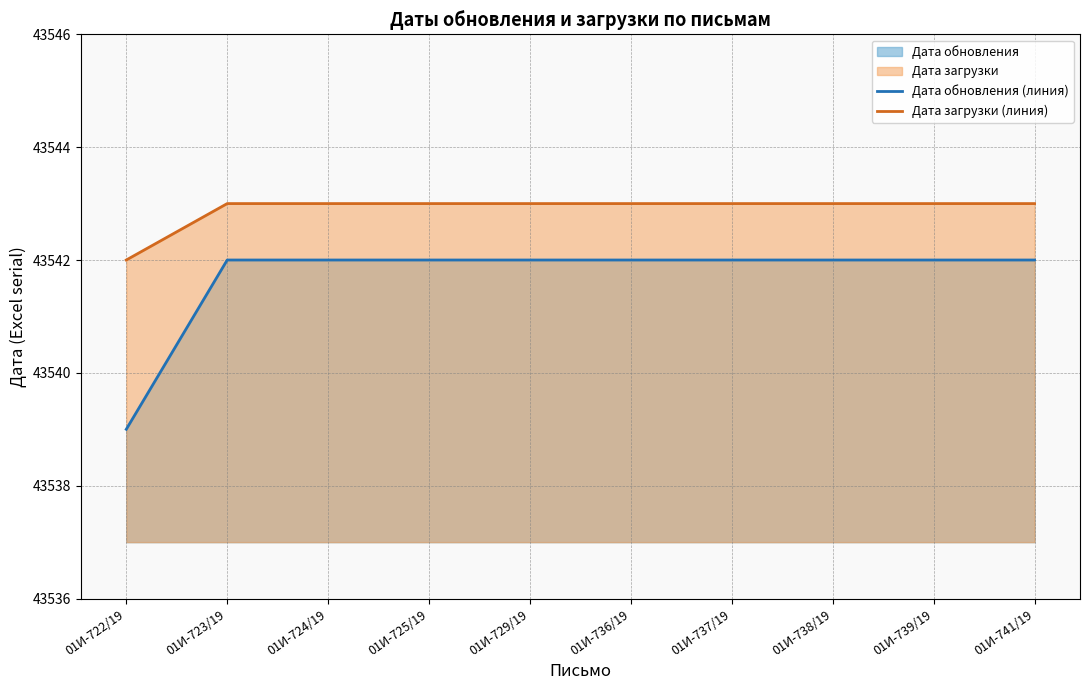

Which series has the largest total across all categories?

Дата загрузки (линия)